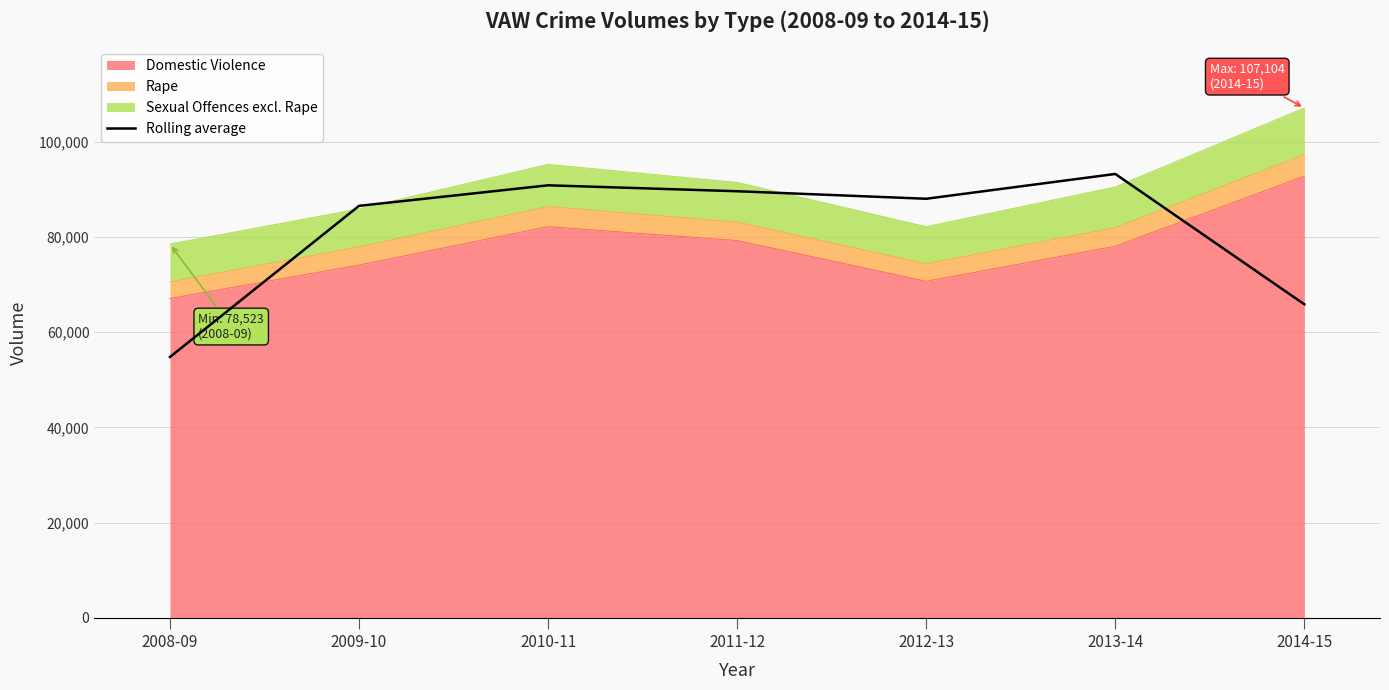

Reading right to left, transcribe all the data shown in this chart.

65873.3	93261.7	88049.0	89629.3	90875.7	86561.3	54809.0